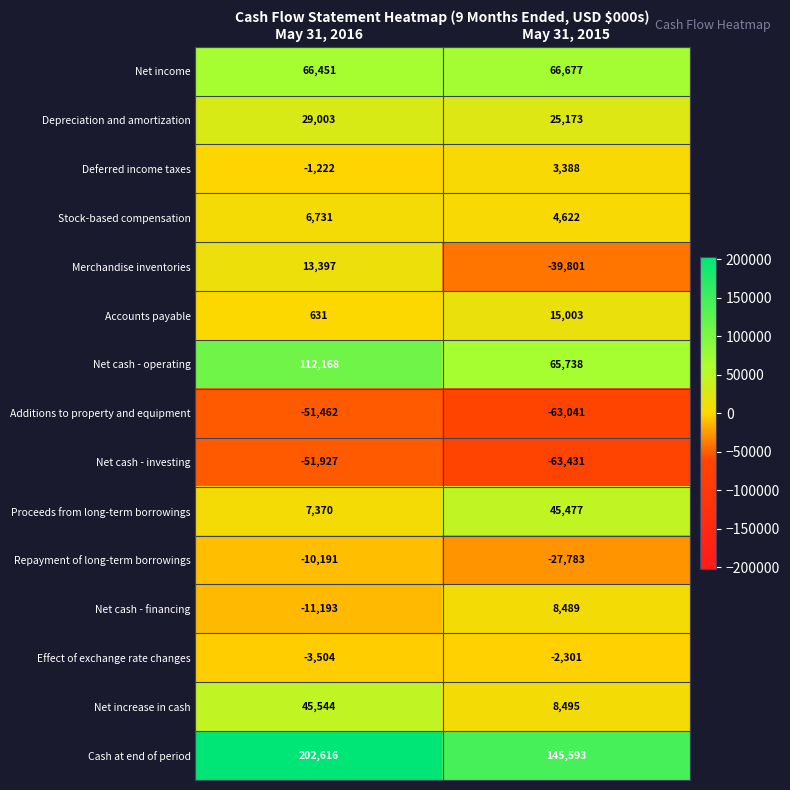

Rank the series by their maximum value, from lowest to highest.

Net cash - investing, Additions to property and equipment, Repayment of long-term borrowings, Effect of exchange rate changes, Deferred income taxes, Stock-based compensation, Net cash - financing, Merchandise inventories, Accounts payable, Depreciation and amortization, Proceeds from long-term borrowings, Net increase in cash, Net income, Net cash - operating, Cash at end of period